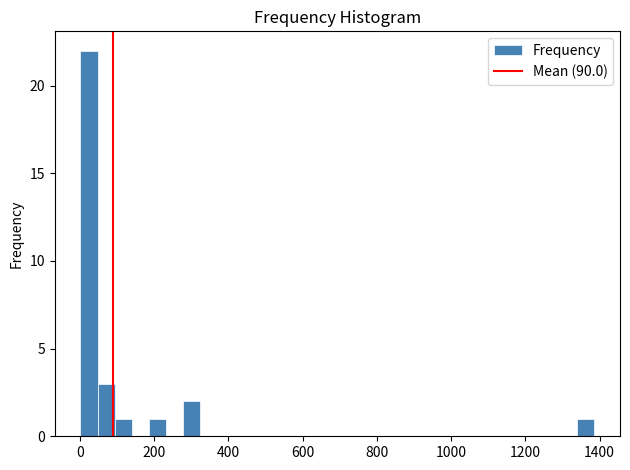

Read against the x-axis, roughly where is the centre of the tallest bar?

20